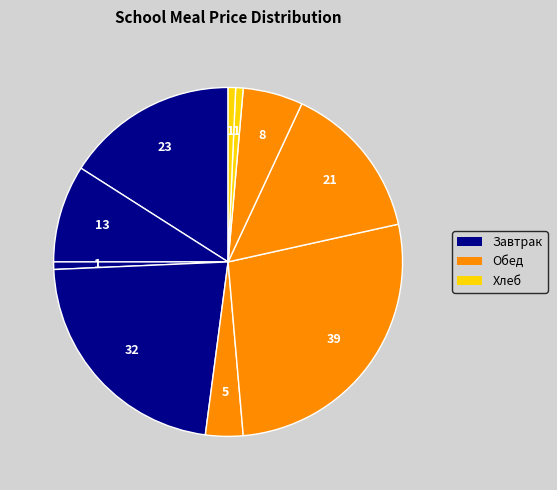

Count the number of slices in the pie.

10